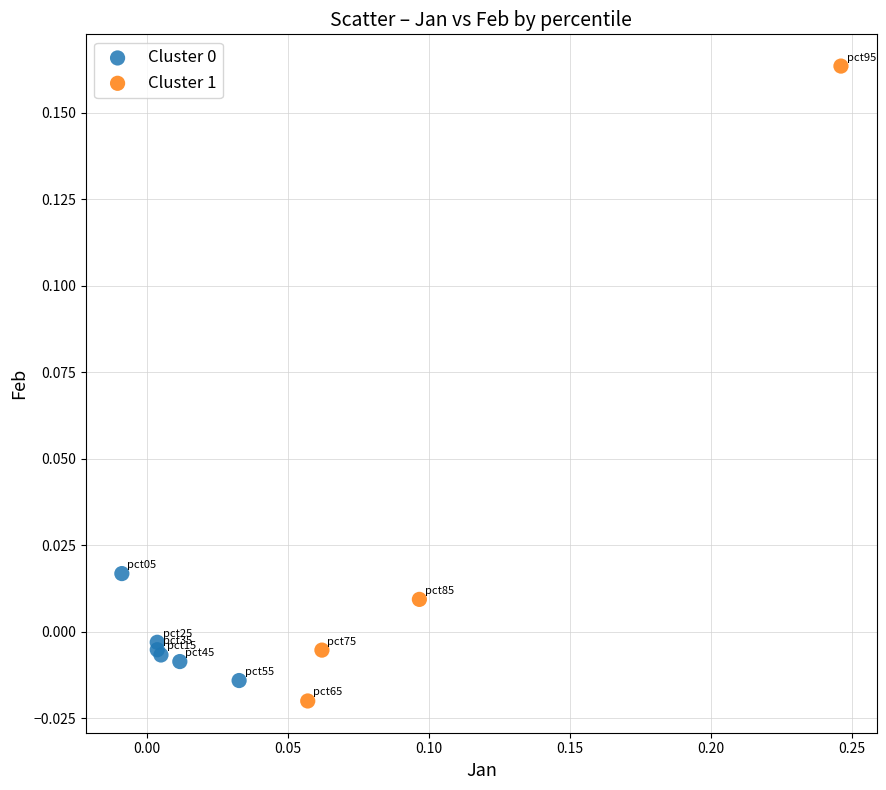

Which series contains the lowest Y value?

Cluster 1